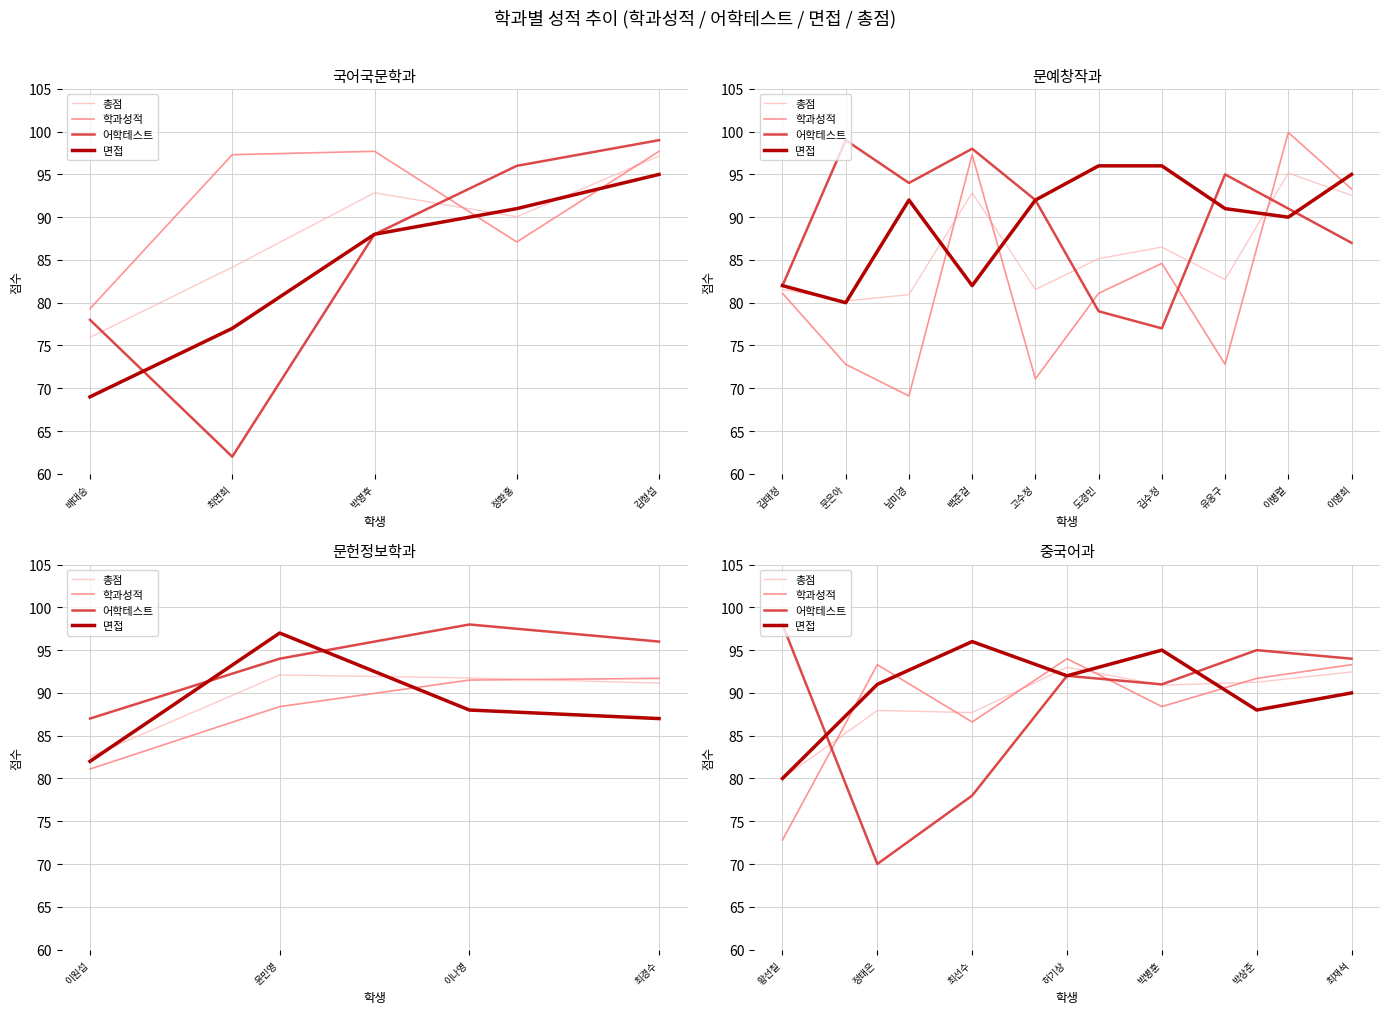

True or false: 어학테스트 and 총점 intersect in this chart.

True